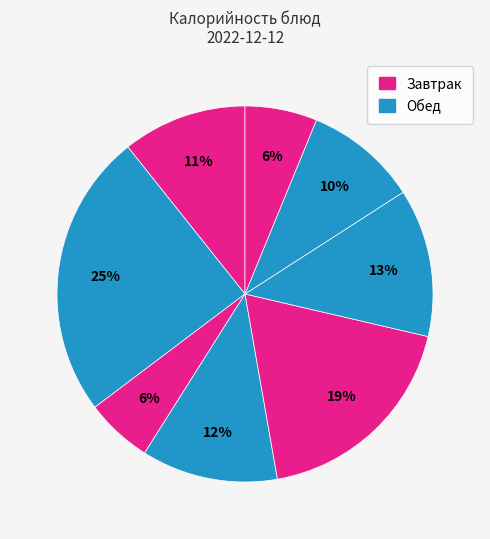

How many segments does this pie chart have?

8